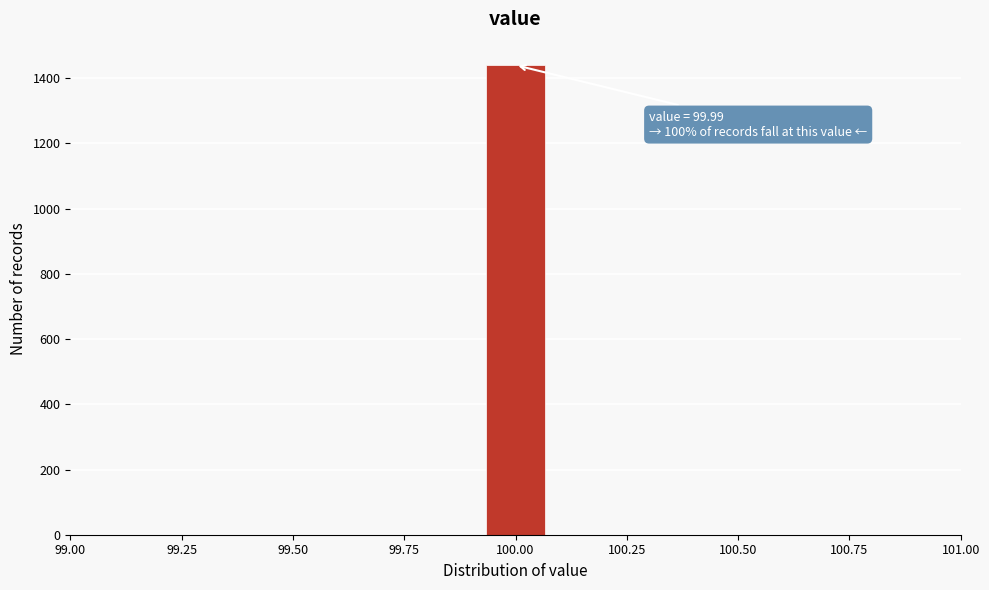

Read against the x-axis, roughly where is the centre of the tallest bar?

100.00